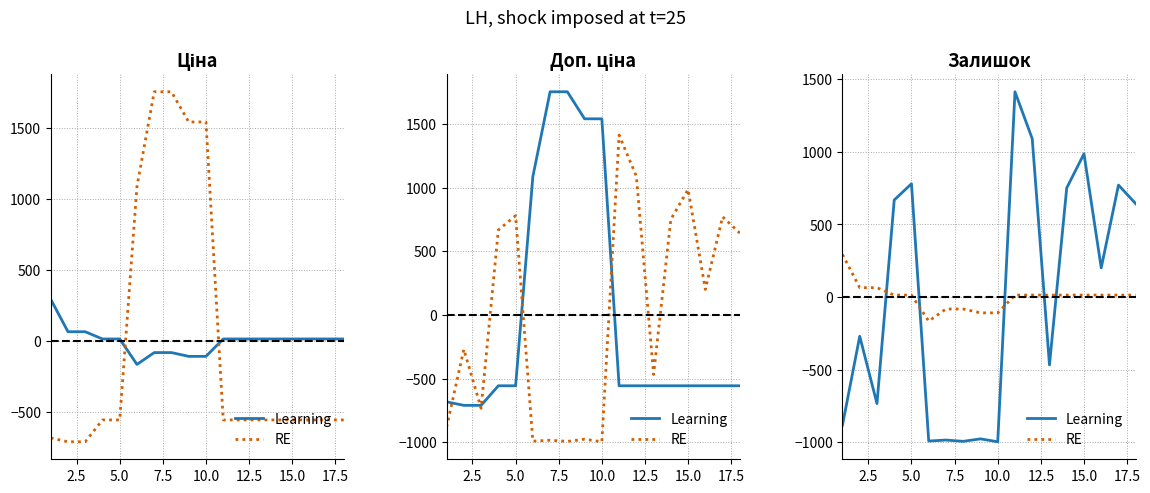

How many intersections are there between RE and Learning?

5